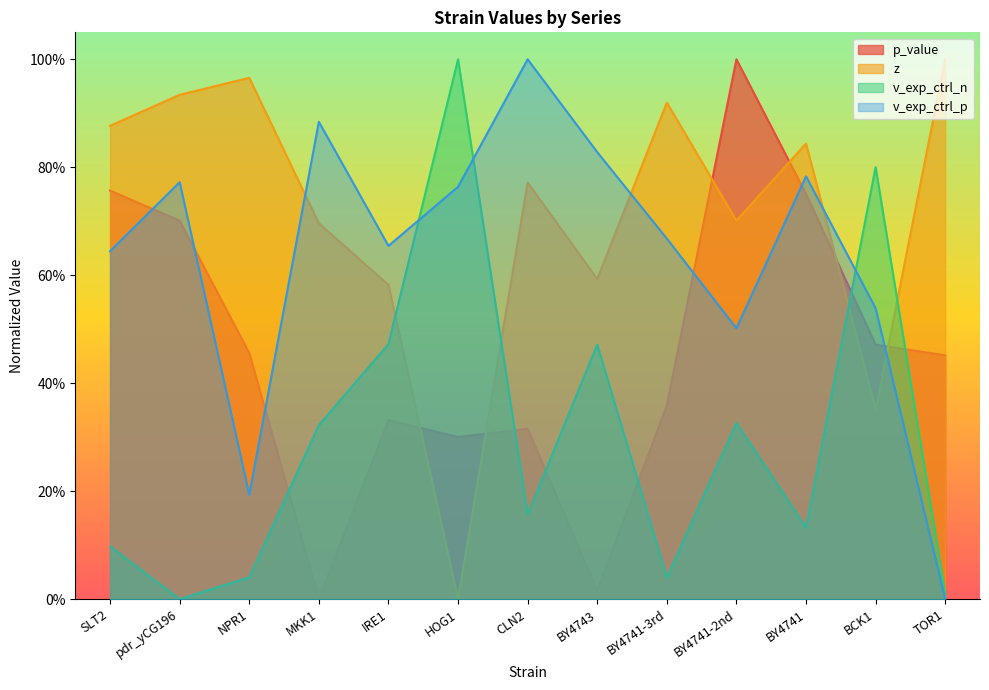

Does the chart have visible grid lines?

No